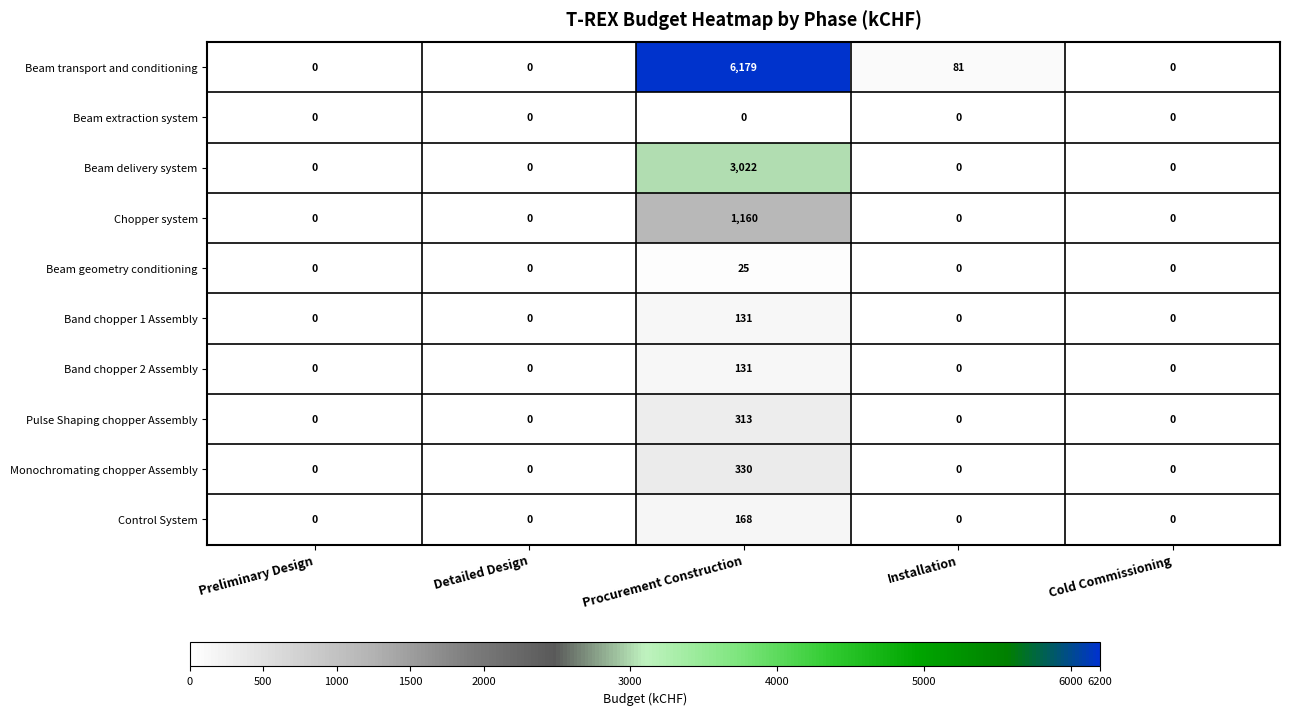

How many data points does each series have?

5